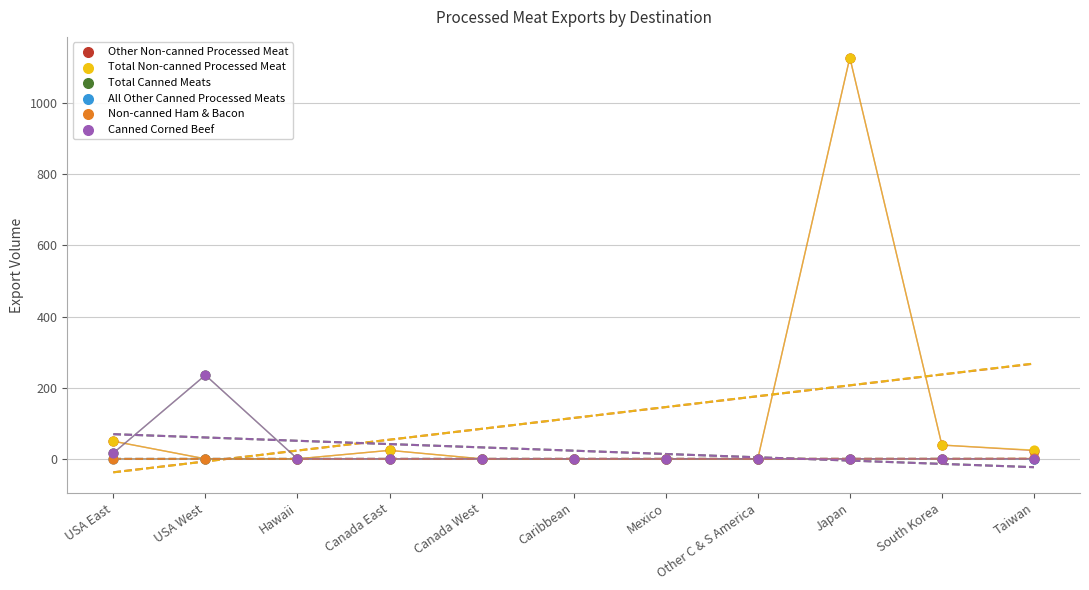

What are all the series names shown in the legend?

Other Non-canned Processed Meat, Total Non-canned Processed Meat, Total Canned Meats, All Other Canned Processed Meats, Non-canned Ham & Bacon, Canned Corned Beef